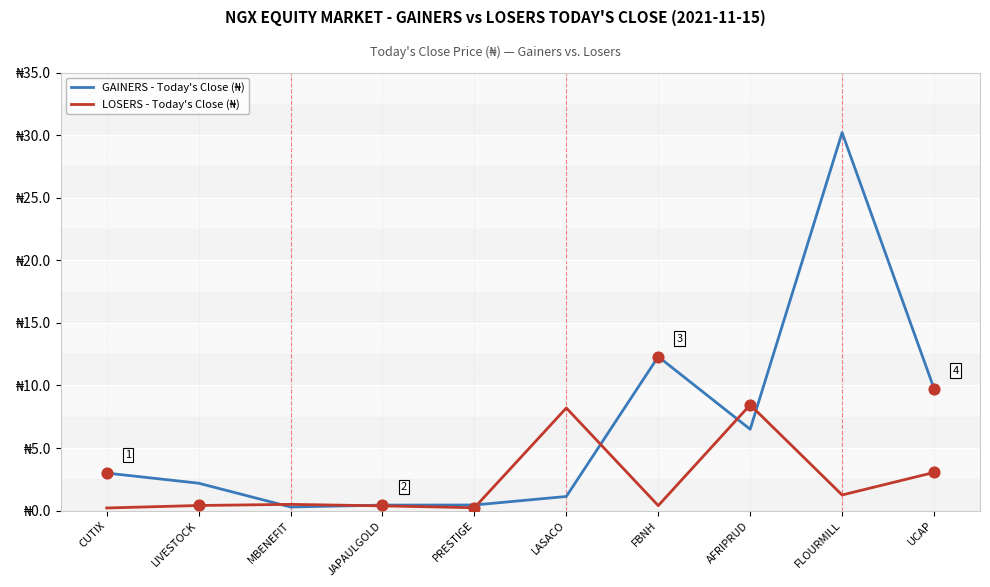

Does the chart have visible grid lines?

Yes